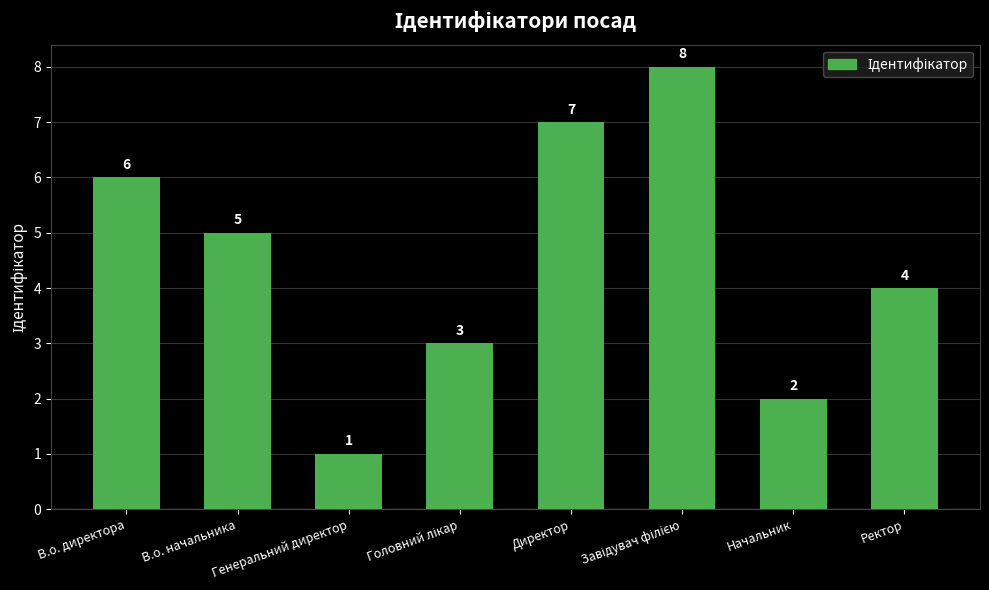

What is the difference between the second highest and second lowest values?

5